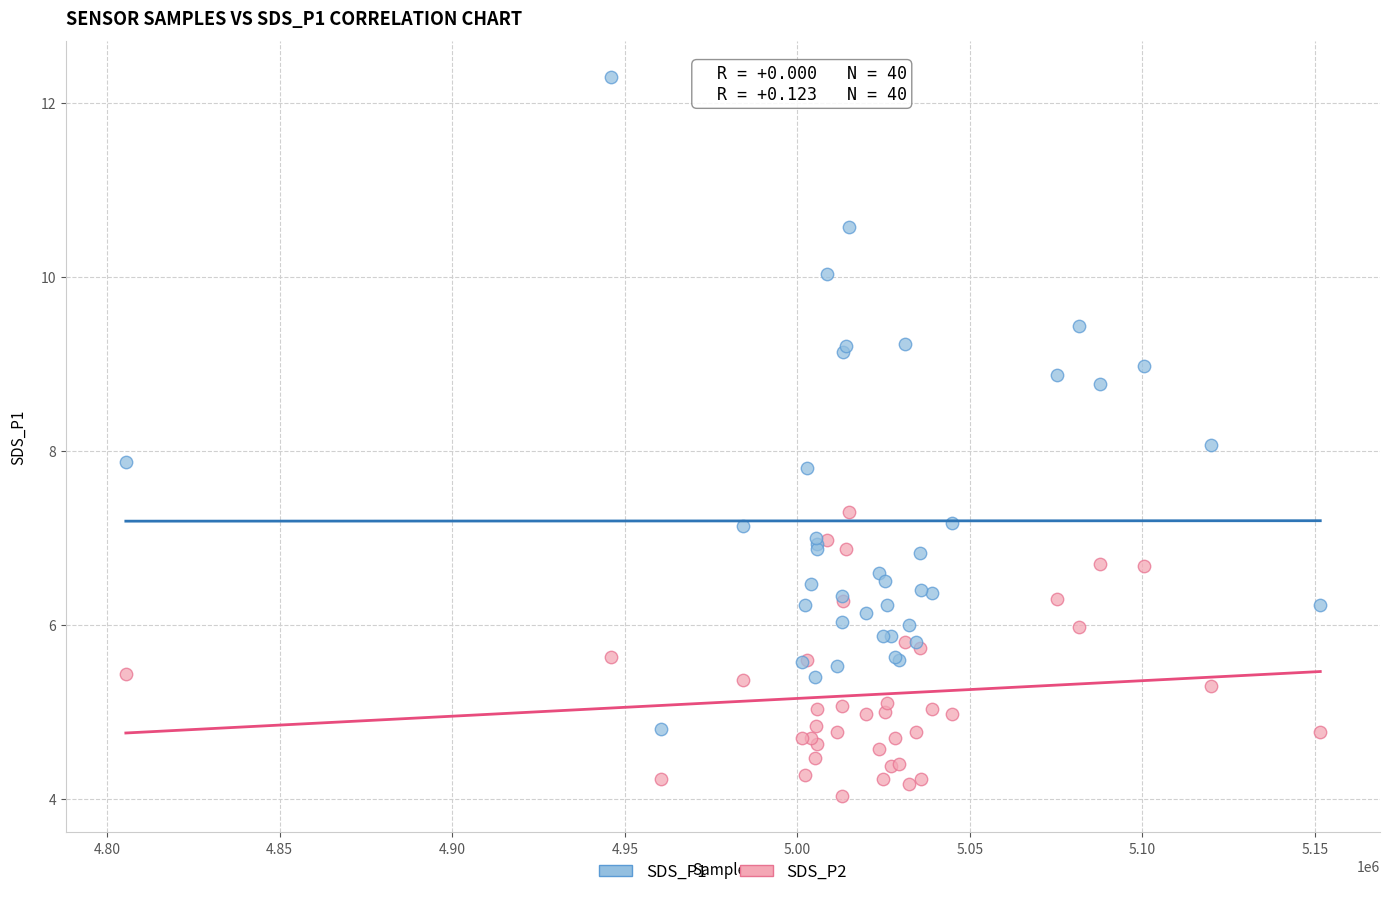

Which series reaches the minimum Y coordinate?

SDS_P2